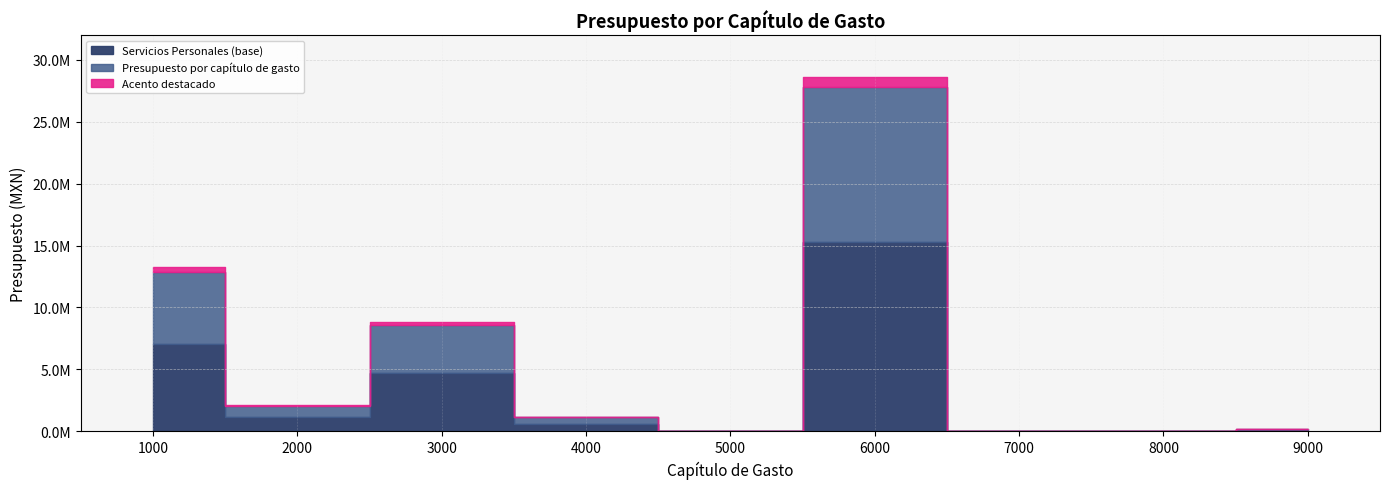

How many points are higher than both their immediate neighbors (excluding endpoints)?

2